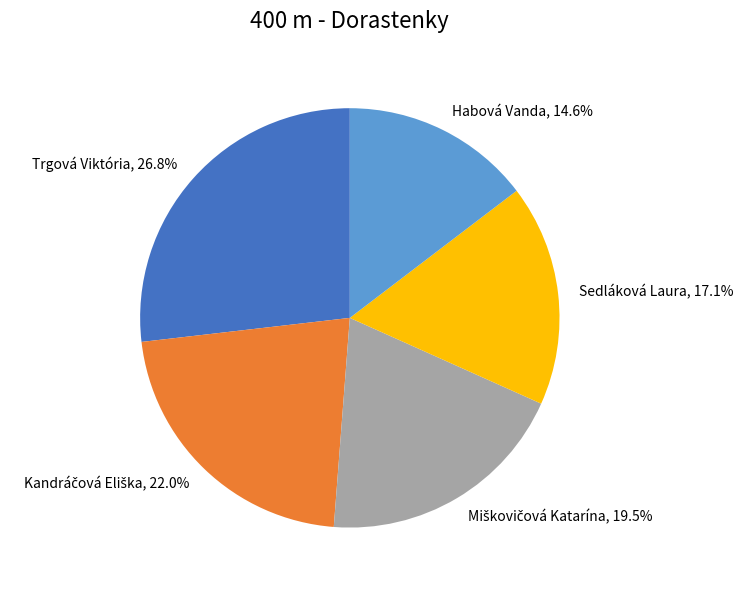

How much of the chart is everything except Sedláková Laura?

82.9%